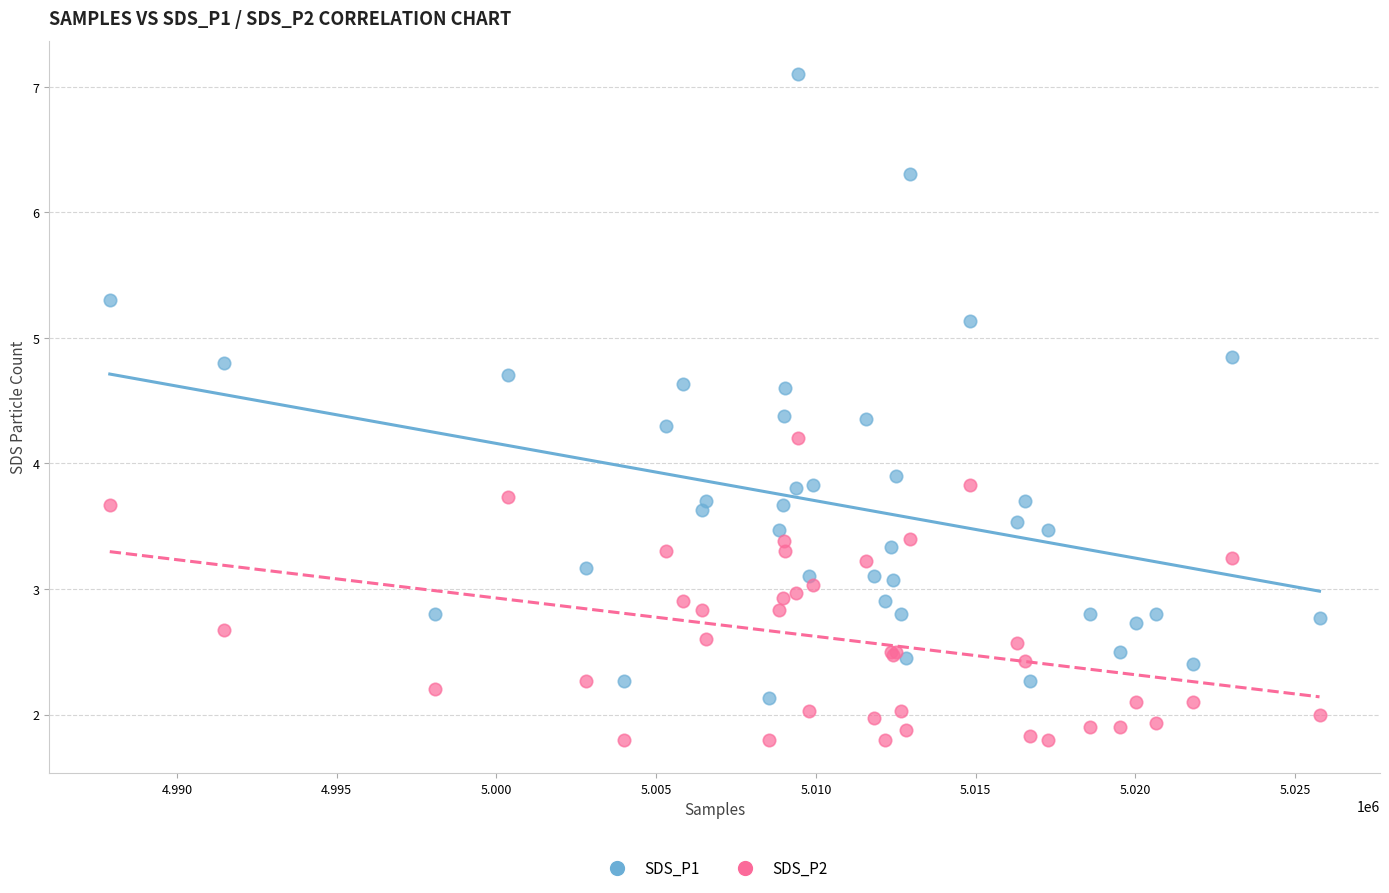

Which series reaches the minimum Y coordinate?

SDS_P2